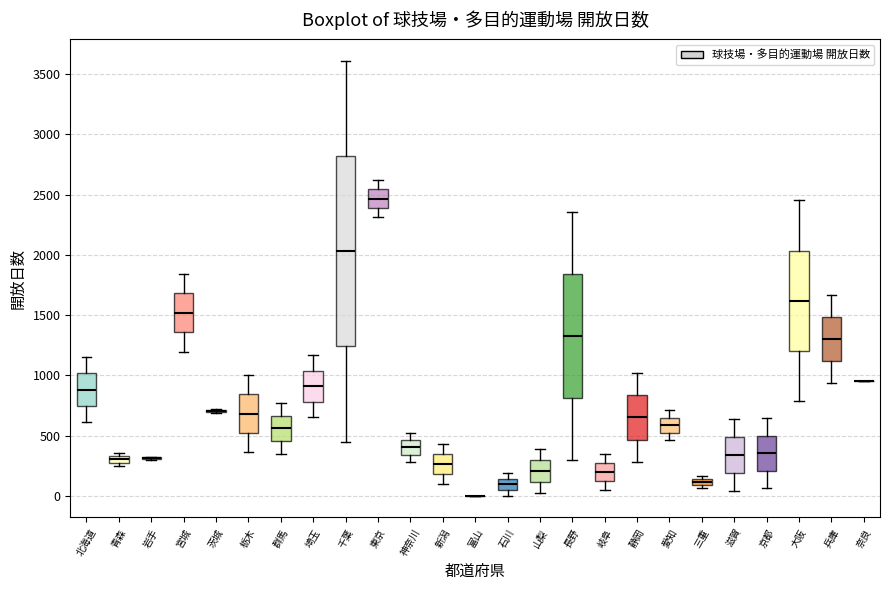

Which box is the tallest, from its lower edge to its upper edge?

千葉